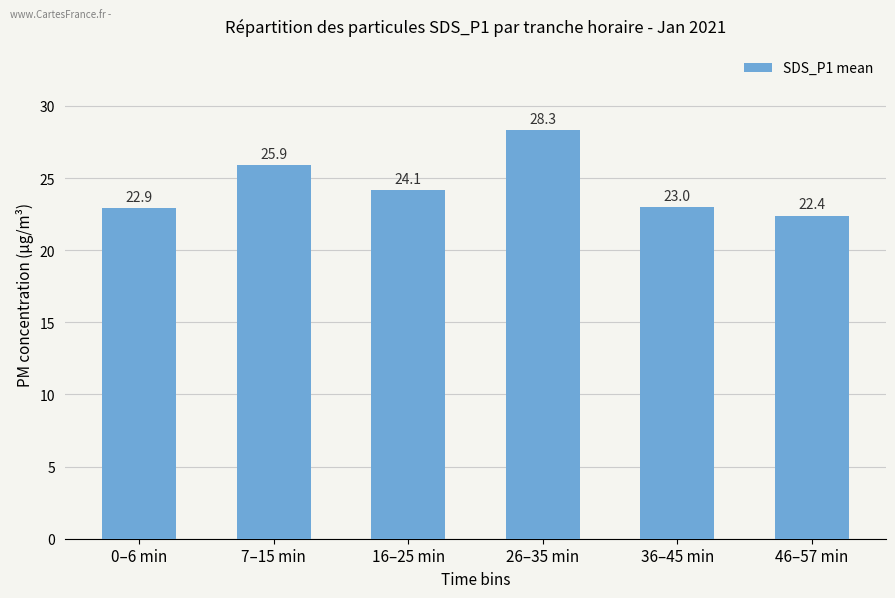

Reading left to right, list all the values displayed in this chart.

0–6 min=22.9	7–15 min=25.9	16–25 min=24.1	26–35 min=28.3	36–45 min=23.0	46–57 min=22.4